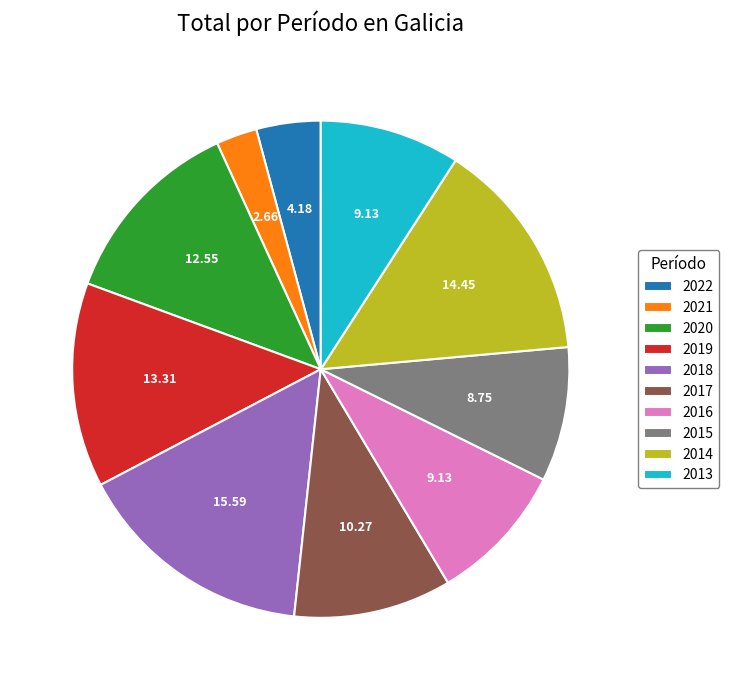

Does 2013 account for over 50% of the chart?

No